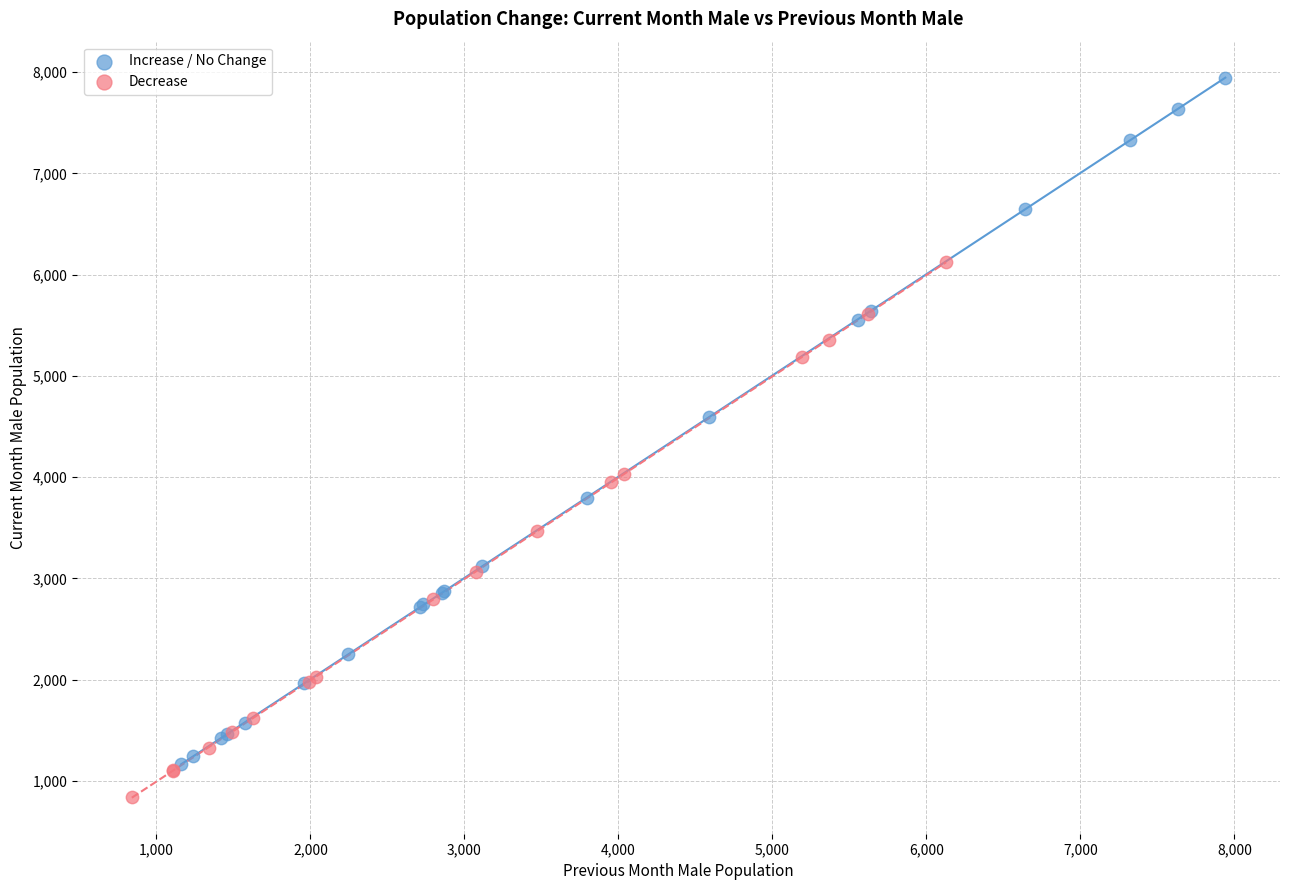

Which series contains the lowest Y value?

Decrease